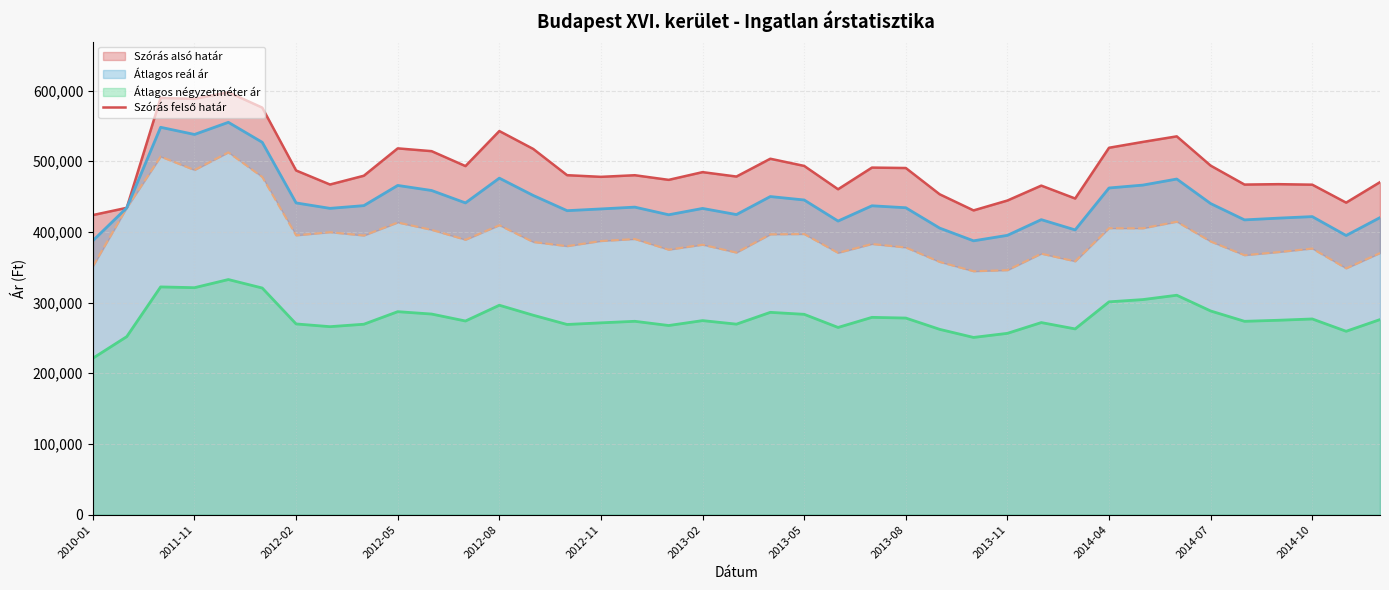

True or false: Szórás felső határ and Átlagos reál ár intersect in this chart.

False